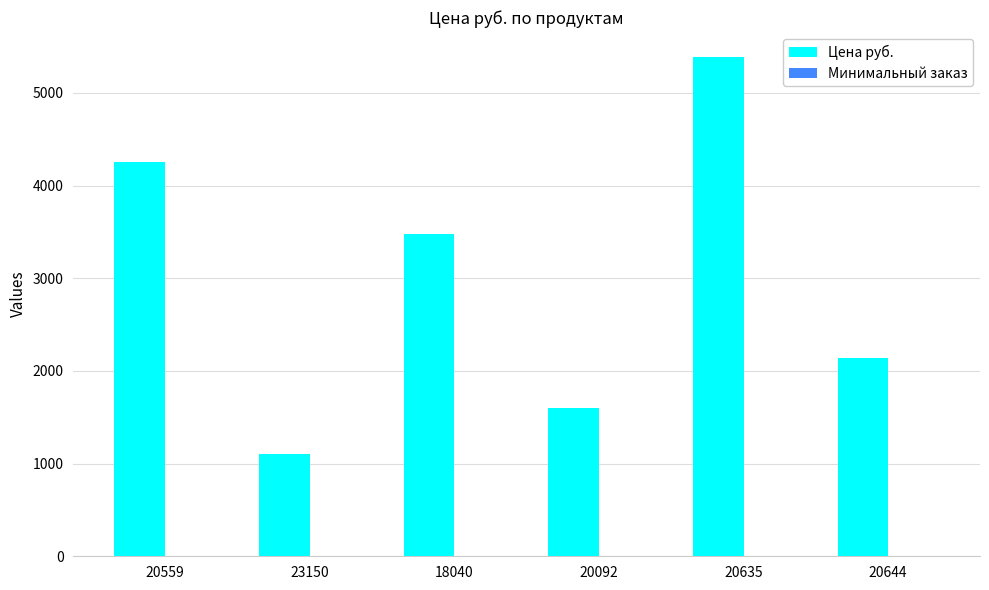

True or false: Цена руб. has a value of 1854.8 at 23150.

False